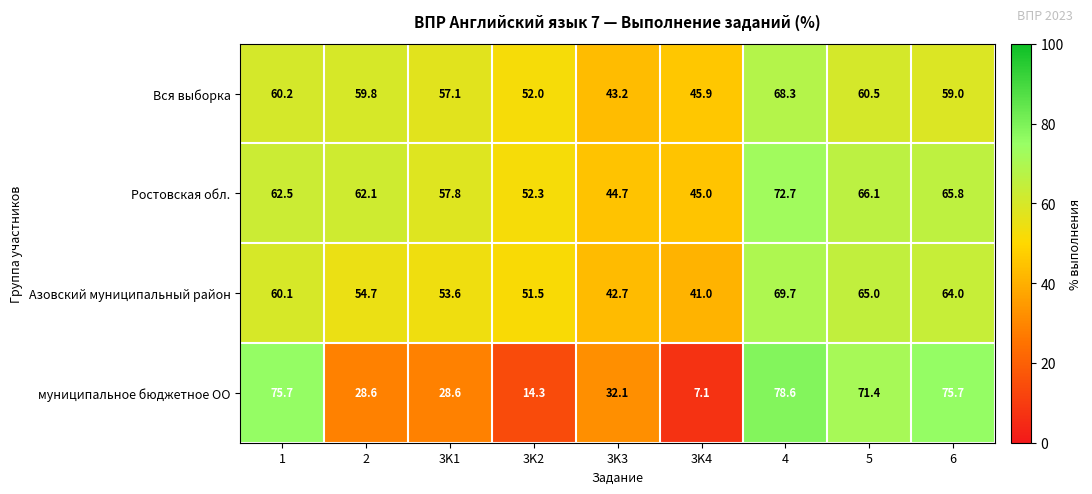

Read the Вся выборка value at 4.

68.3